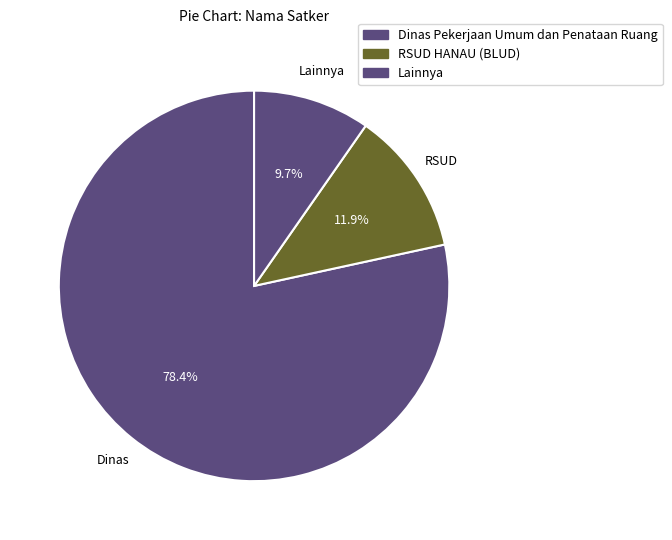

Is there a majority slice in this chart?

Yes